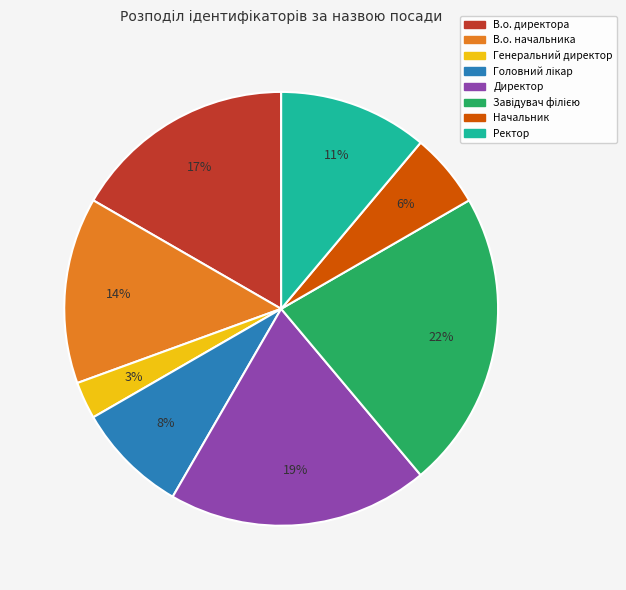

To the nearest percent, what portion does Директор represent?

19%